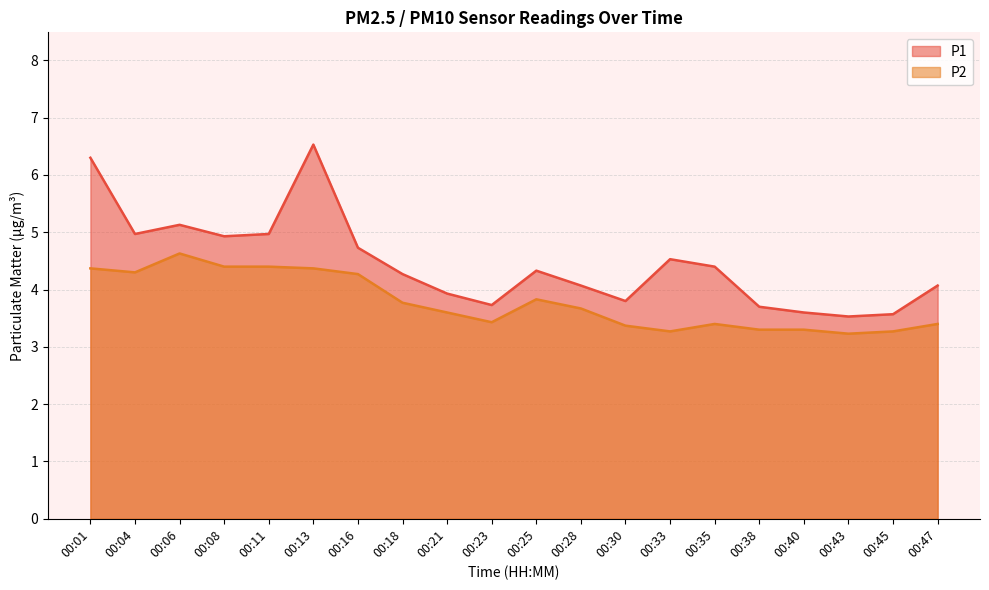

Is the value of P2 at 00:45 greater than the value of P1 at 00:25?

No